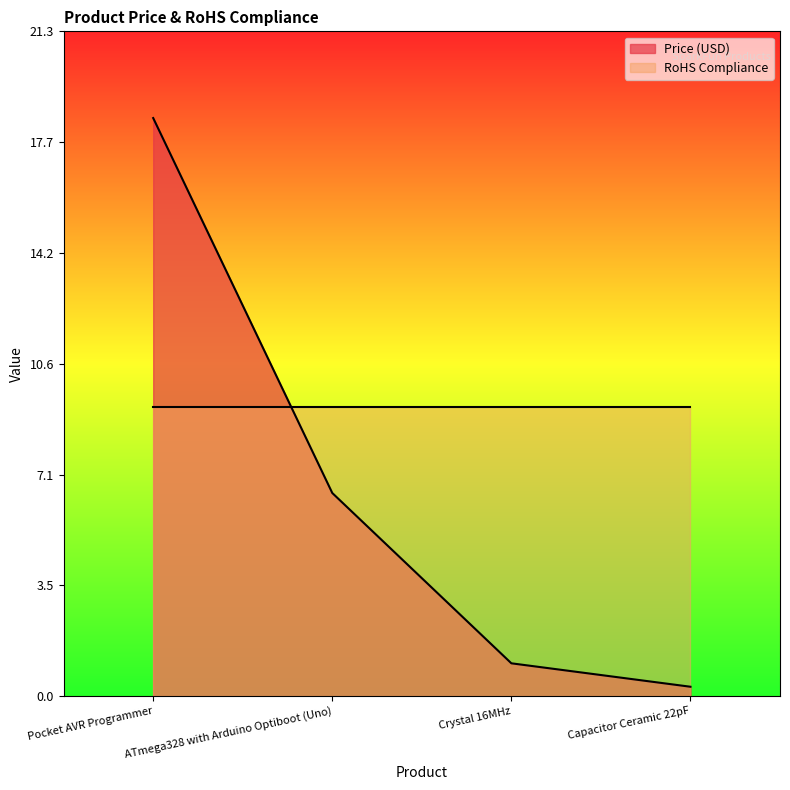

Which category has the lowest value across all series?

Capacitor Ceramic 22pF